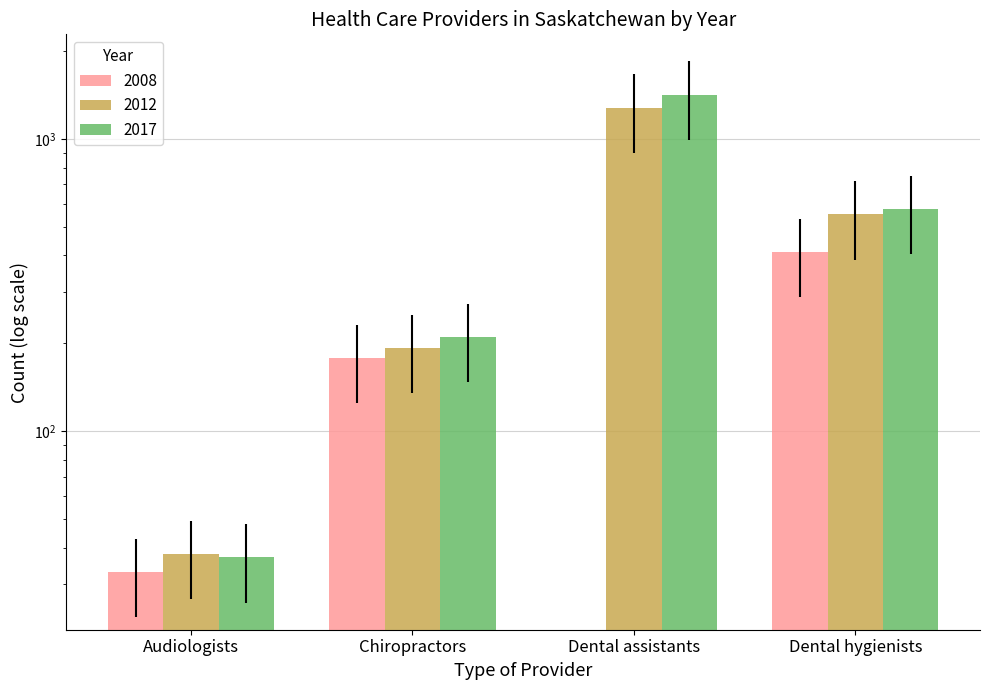

Are the bars horizontal?

No